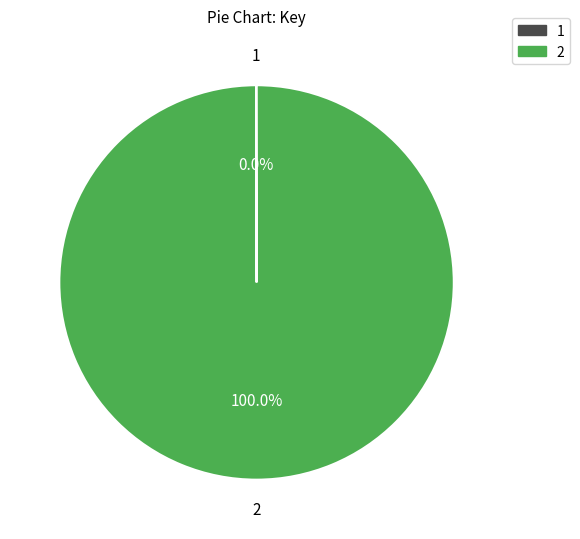

Does any single category account for the majority?

Yes